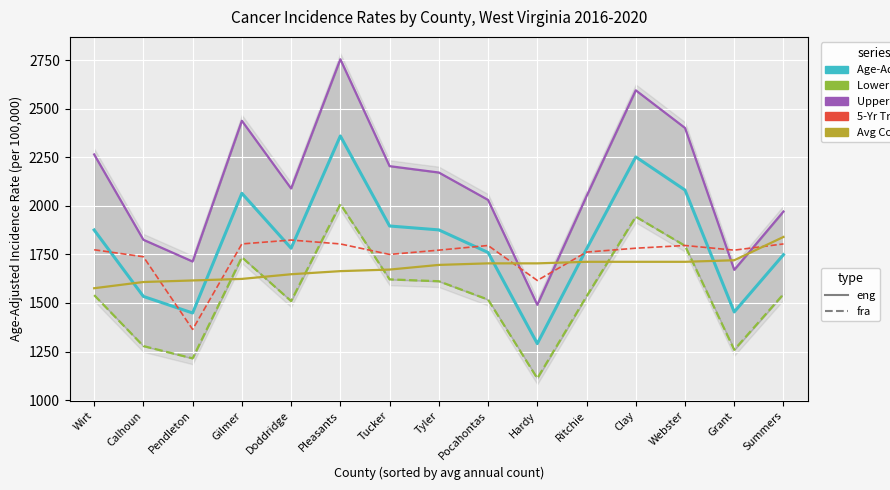

What is the value of the Avg Count scaled (eng) point at the 8th from the left?

1696.0